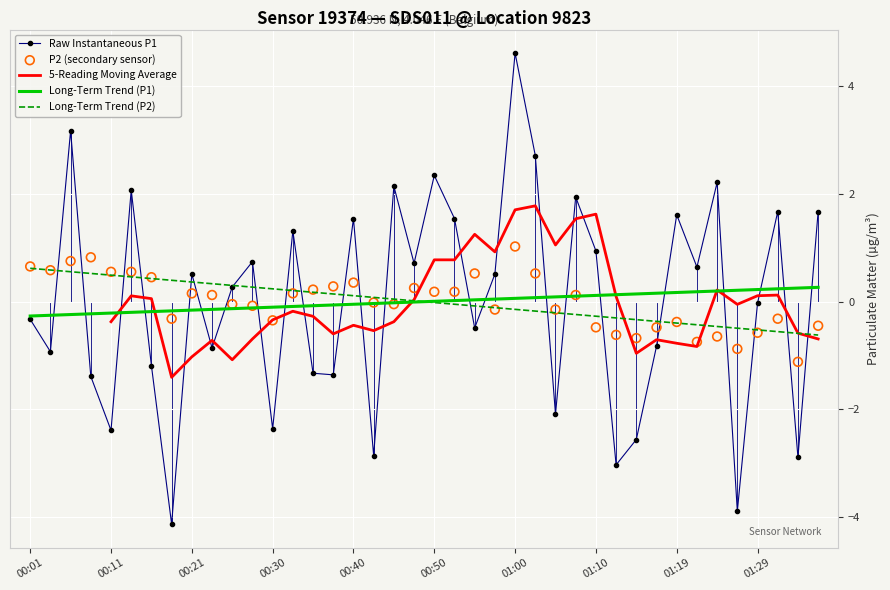

What are all the series names shown in the legend?

Raw Instantaneous P1, 5-Reading Moving Average, Long-Term Trend (P1), Long-Term Trend (P2), P2 (secondary sensor)